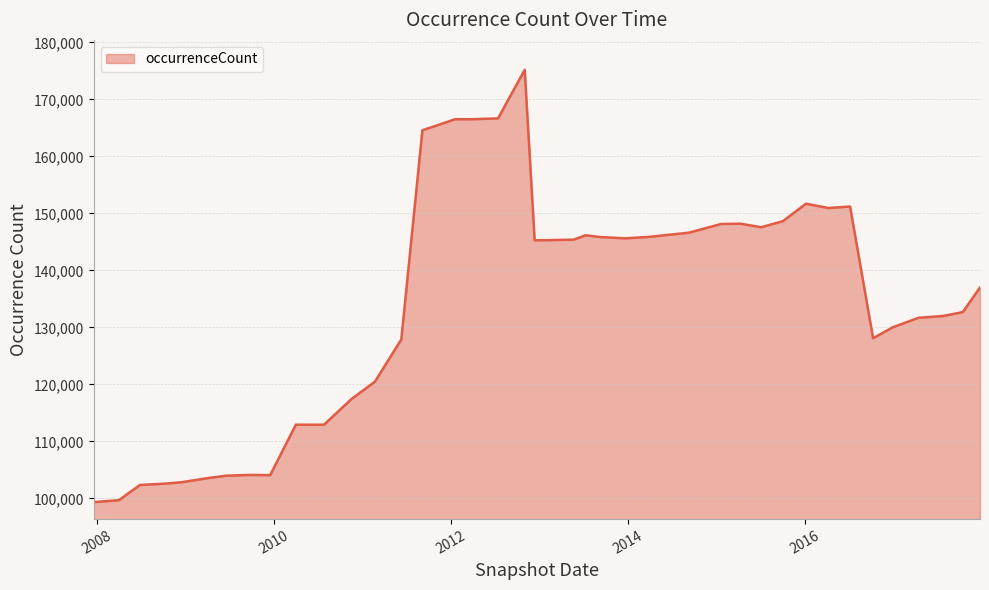

What is the maximum value shown in the chart?

175193